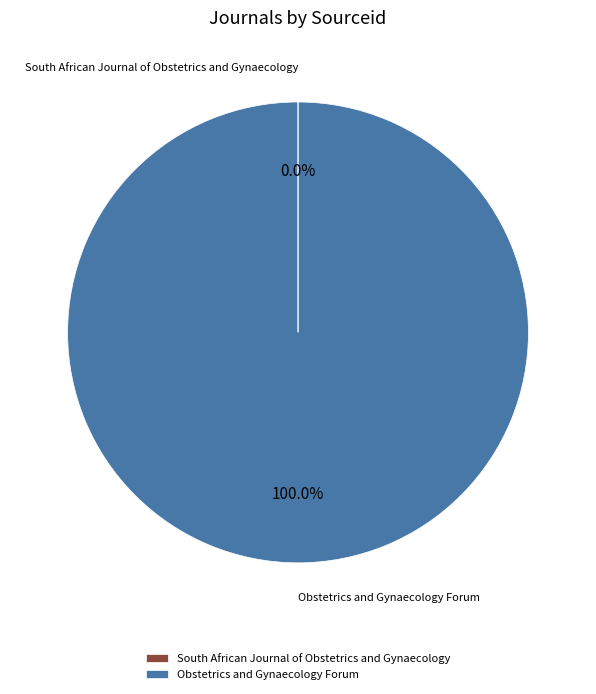

Which slice is the largest?

Obstetrics and Gynaecology Forum